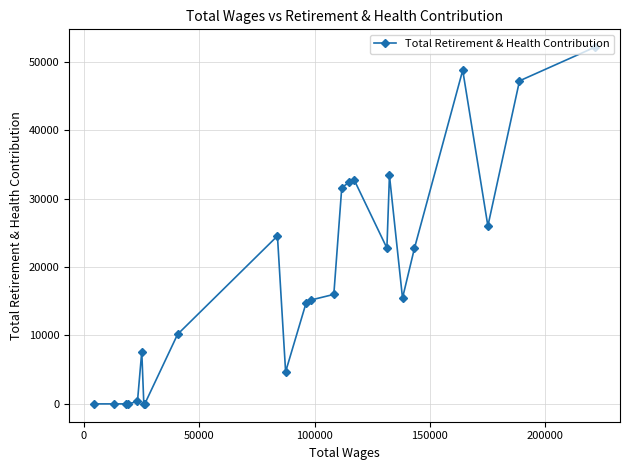

What is the difference between the maximum and minimum values?

52112